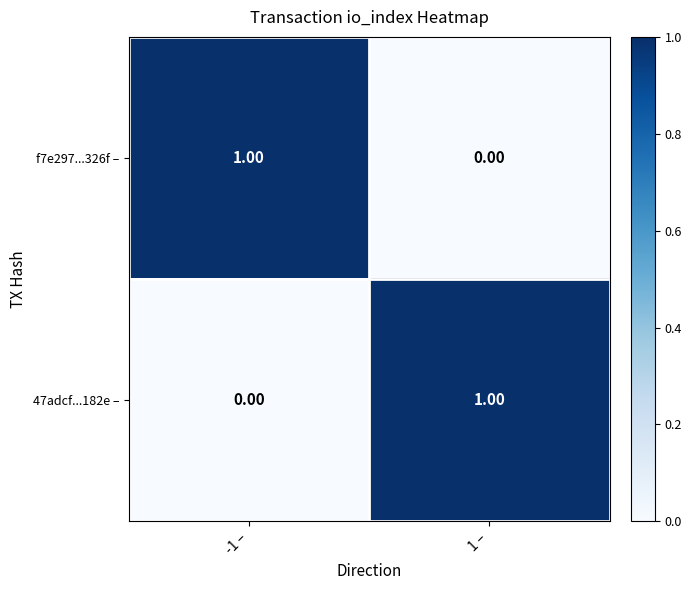

At how many categories does at least one series exceed 0?

2